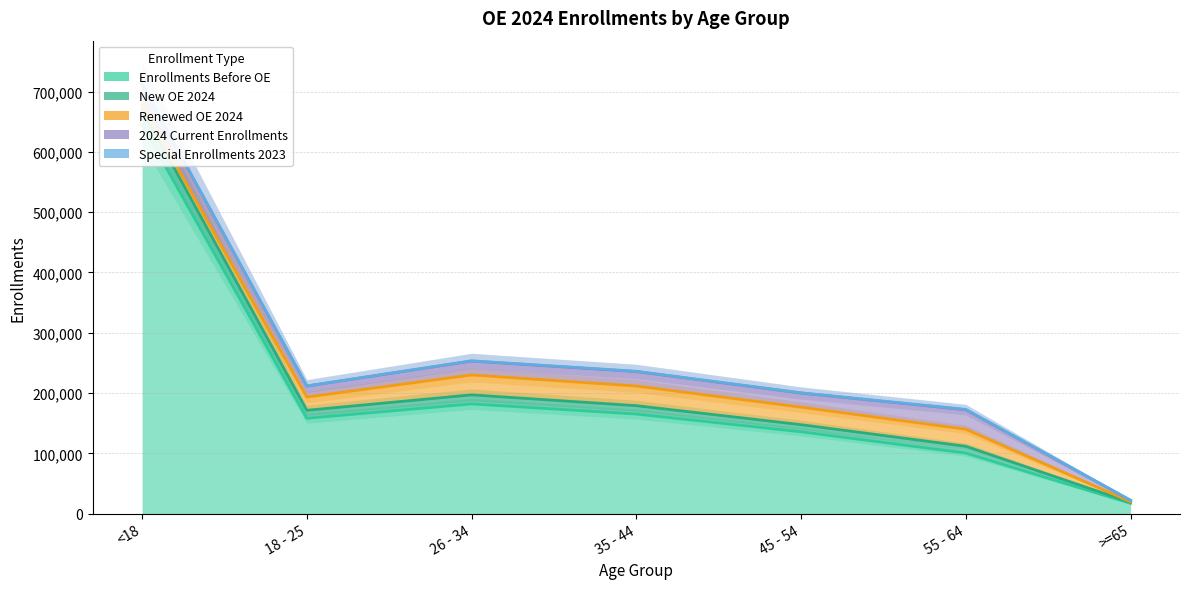

What is the label of the 5th point from the right?

26 - 34